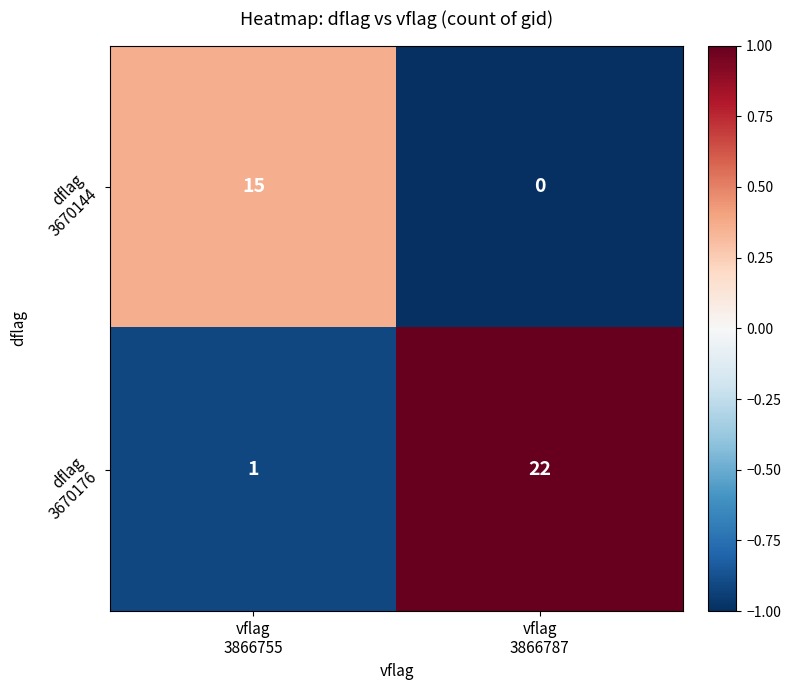

At which category does the chart reach its peak across all series?

vflag
3866787